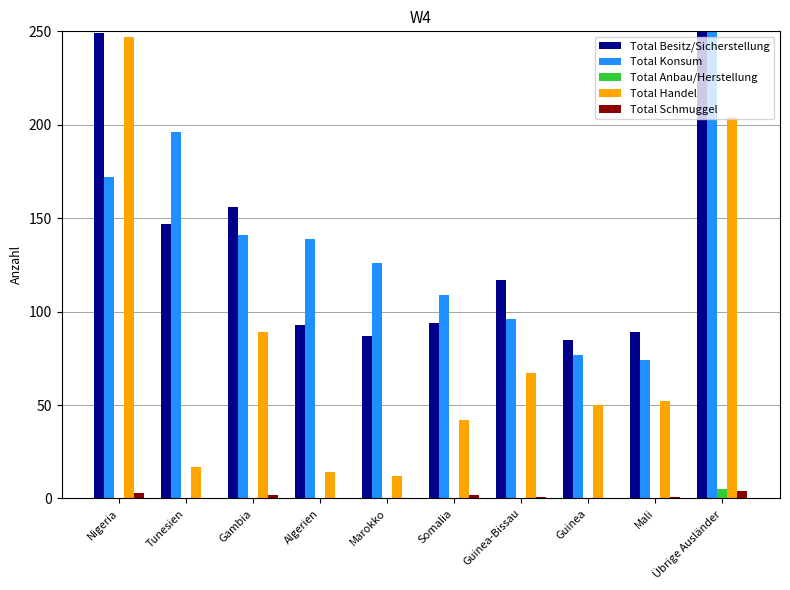

How many bars are there in each group?

5